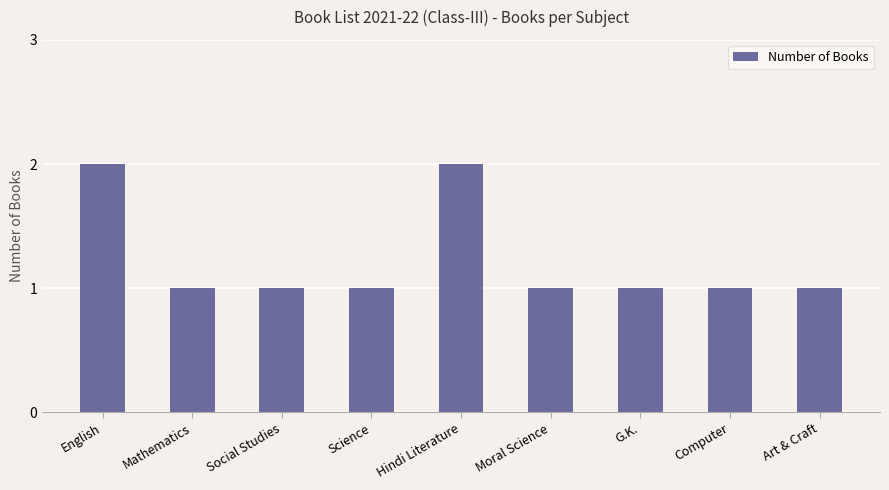

Count the values in the range 1 to 2.

9